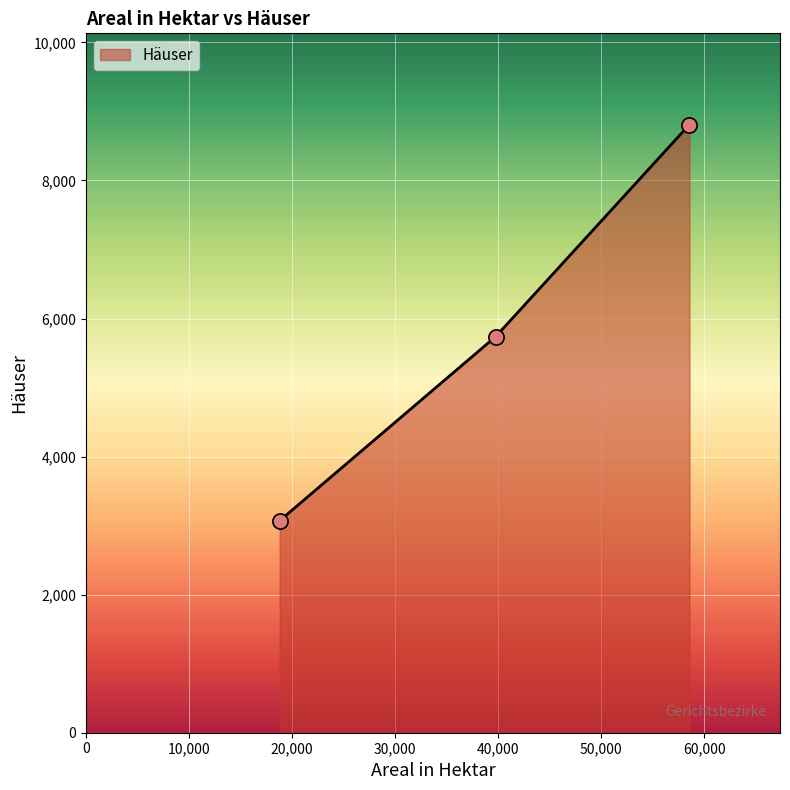

What is the minimum value shown in the chart?

3071